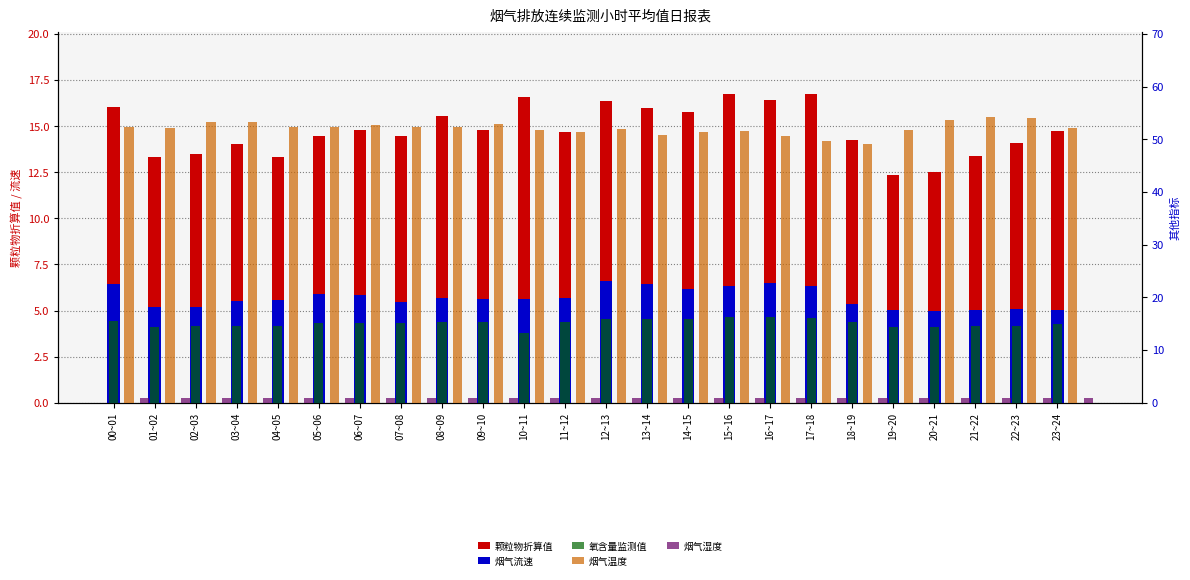

At which label does 氧含量监测值 first exceed 15?

00~01